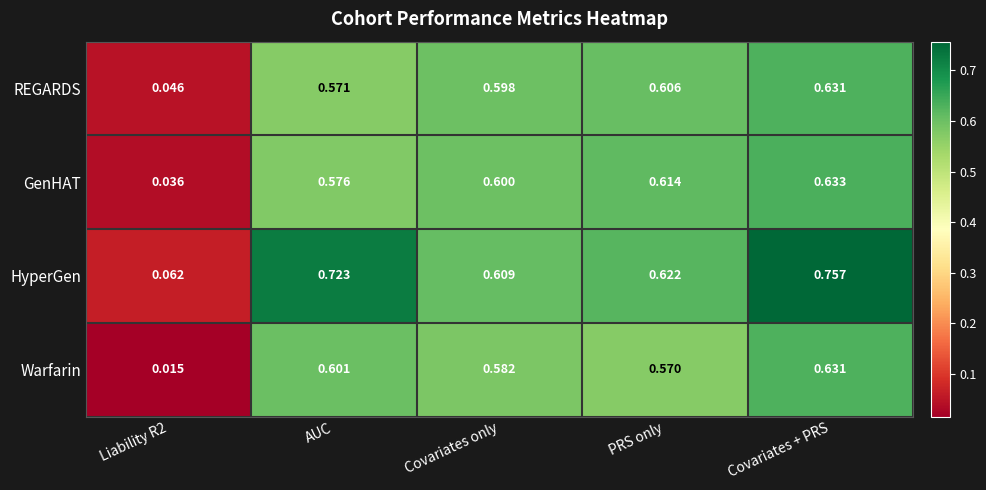

What is the total value across all series at PRS only?

2.4